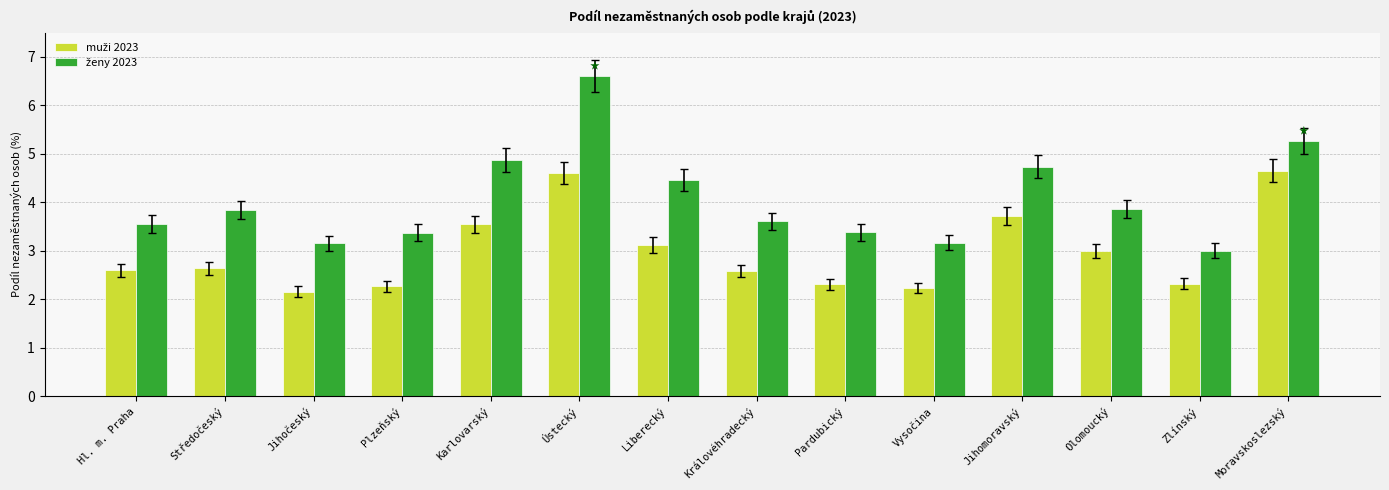

What is the total value across all series at Plzeňský?

5.6